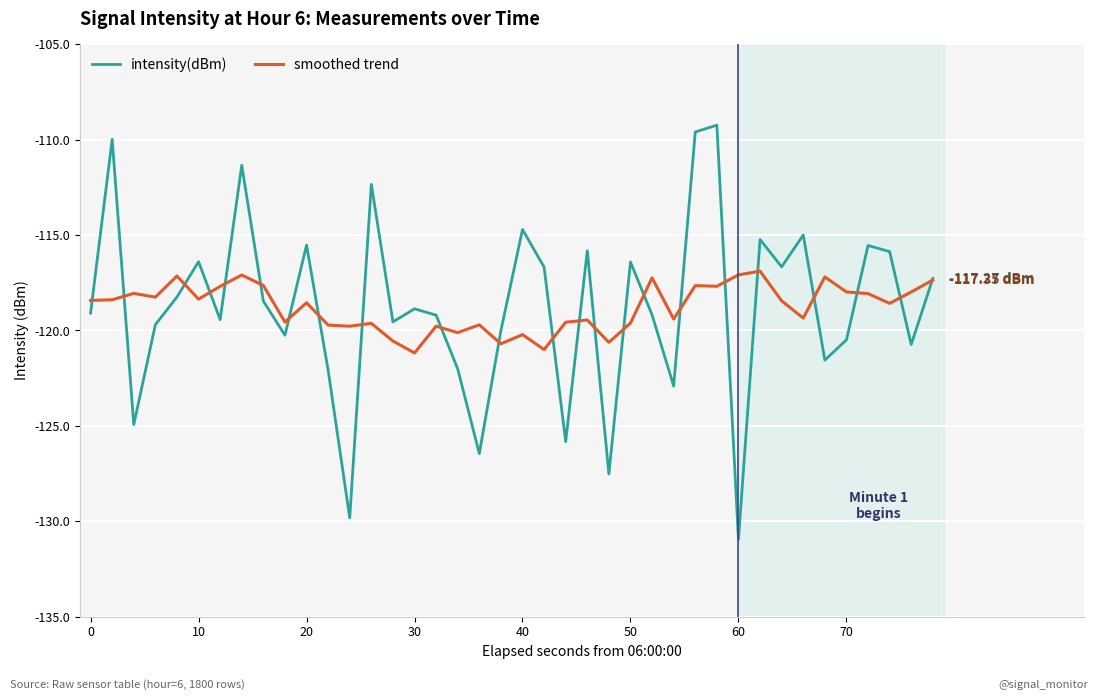

Which series has the largest range (max minus min)?

intensity(dBm)